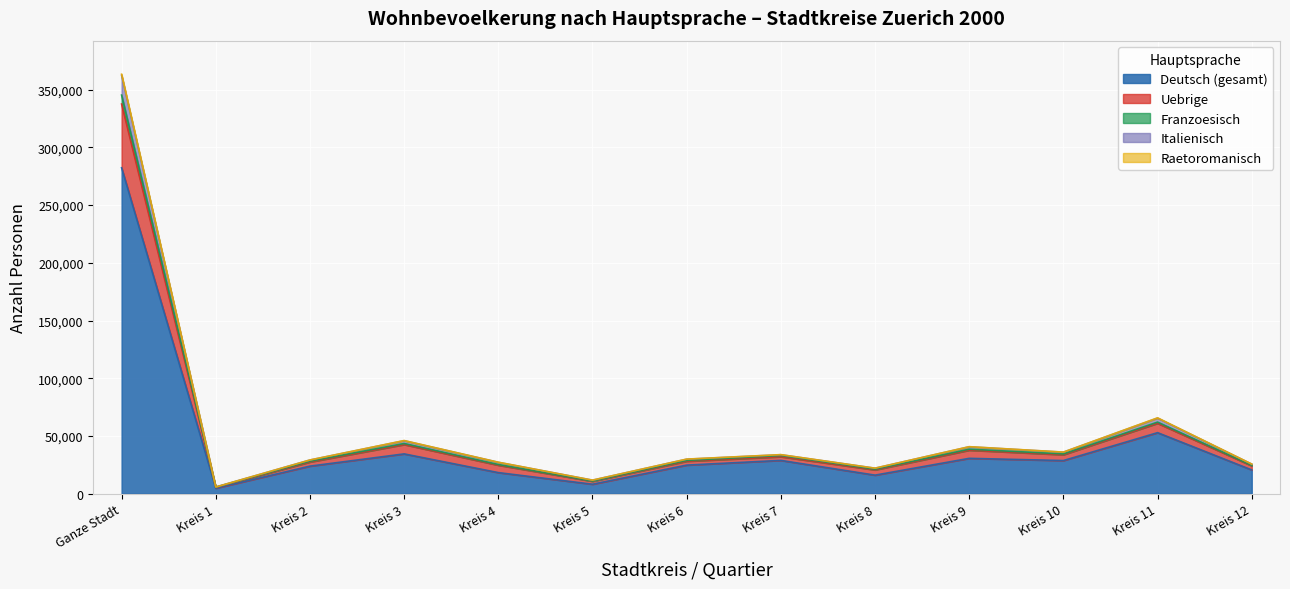

At which category is the sum across all series the highest?

Ganze Stadt